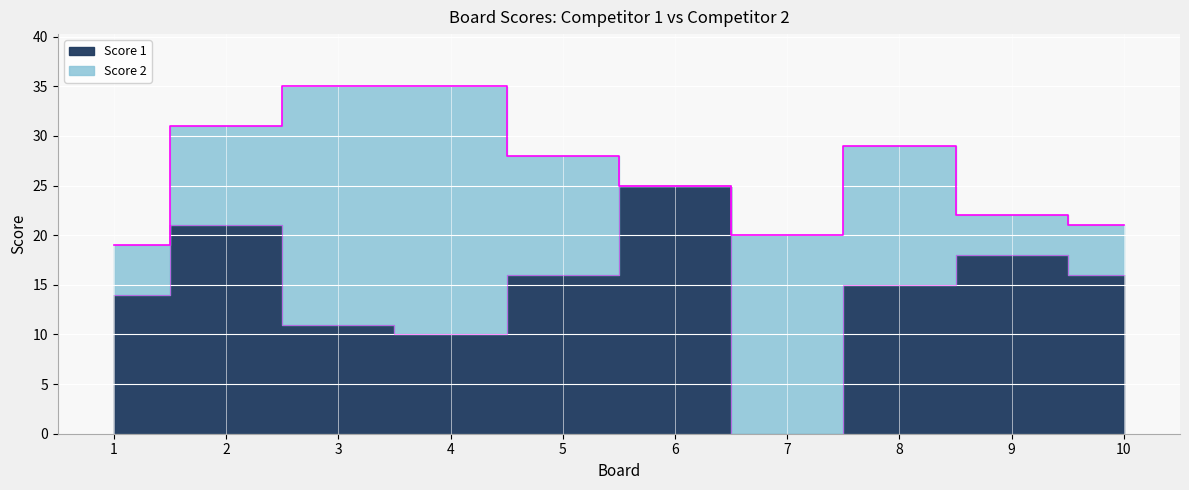

At which category does the data reach its first local valley?

4